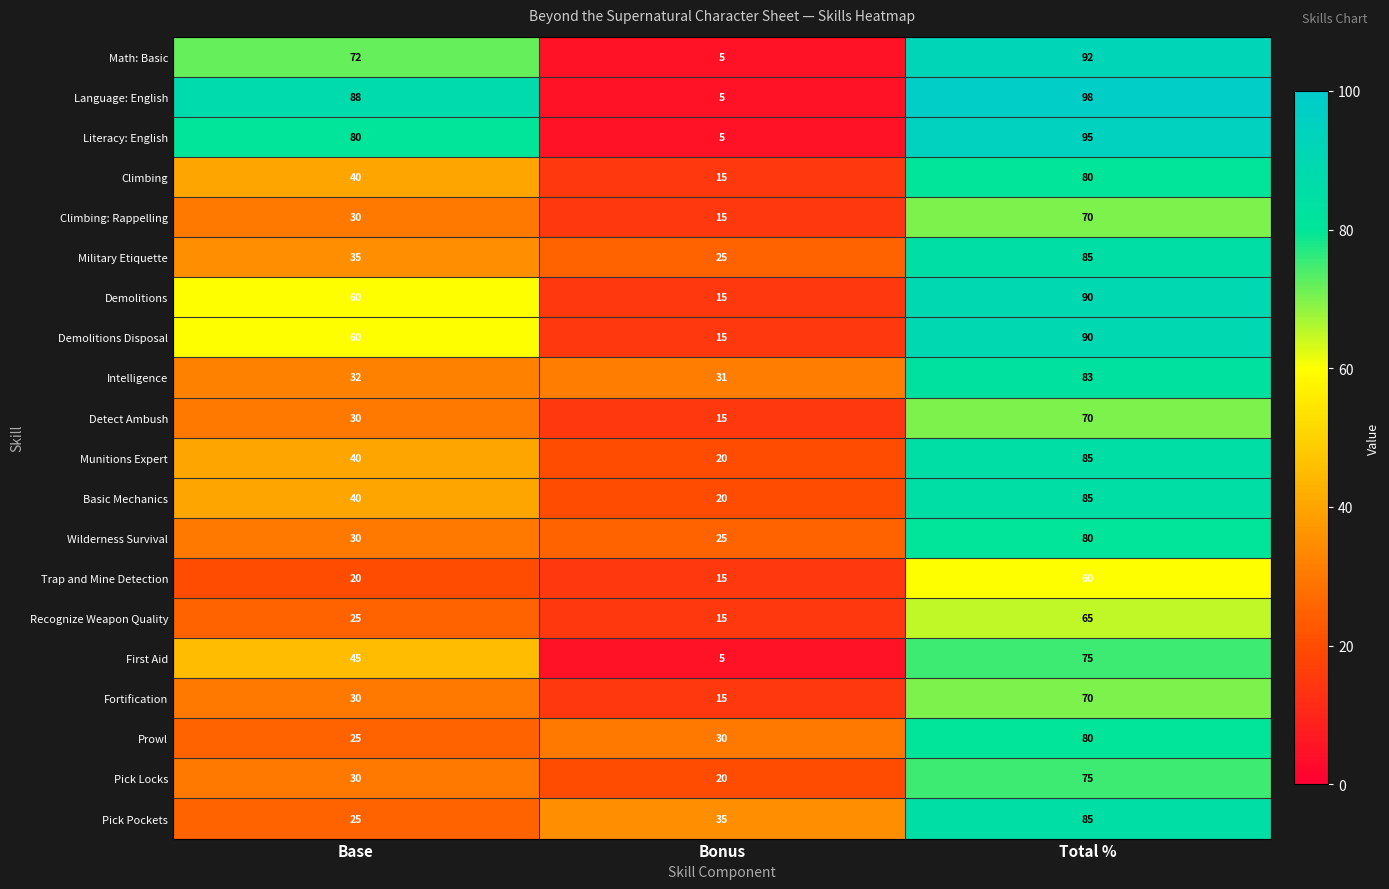

What is the minimum value for Detect Ambush?

15